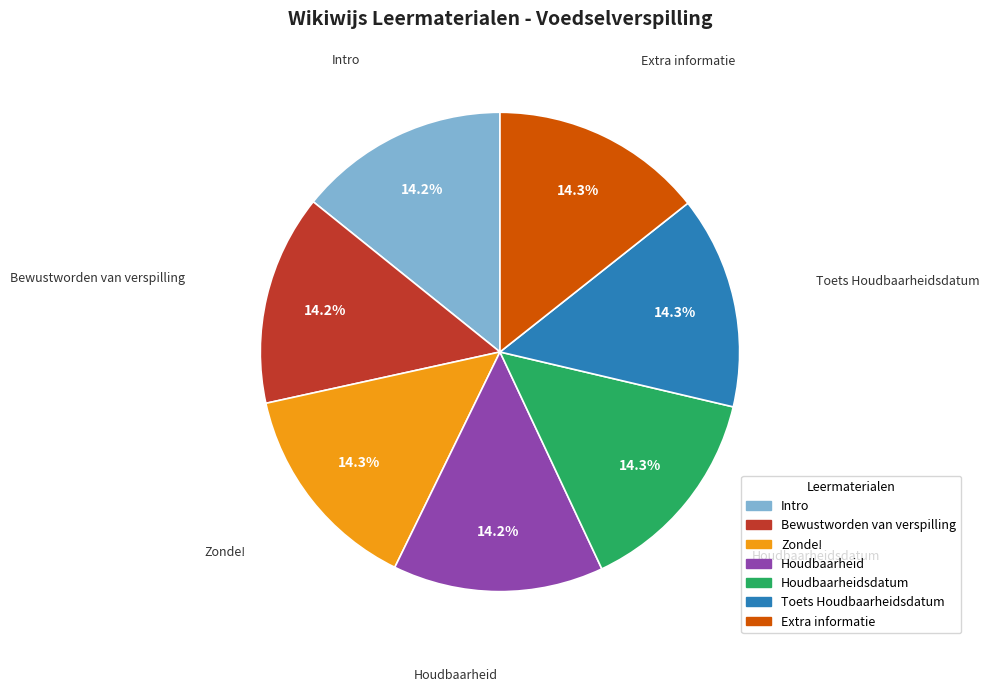

Does Houdbaarheidsdatum represent more than half of the total?

No